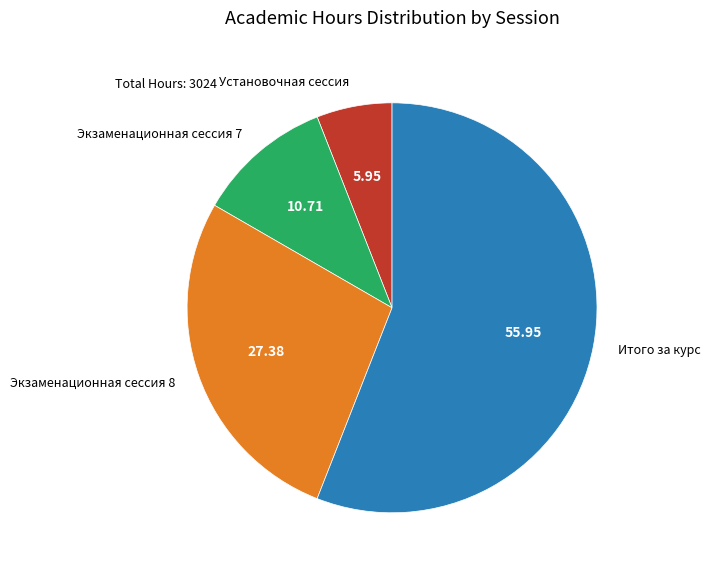

Is there a majority slice in this chart?

Yes